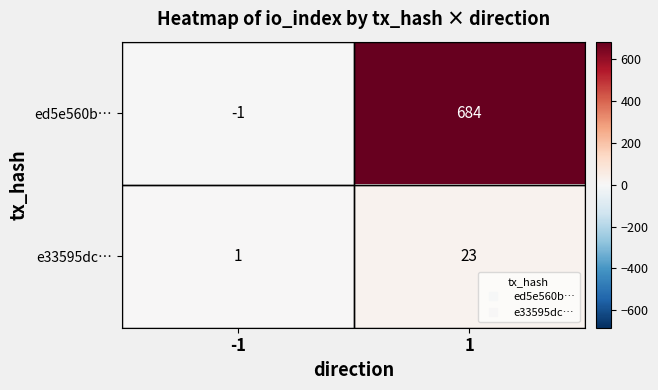

What is the difference between the maximum and minimum values in the ed5e560b… series?

685